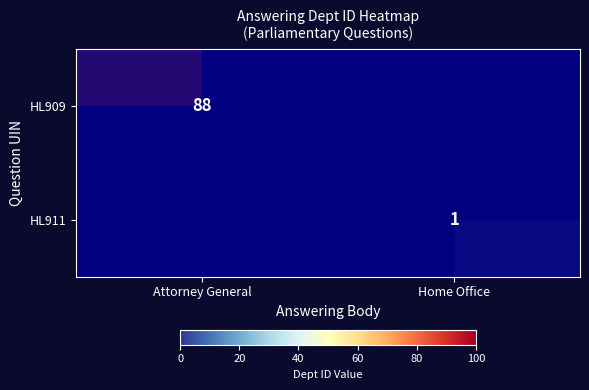

Which category has the highest value in the HL911 series?

Home Office